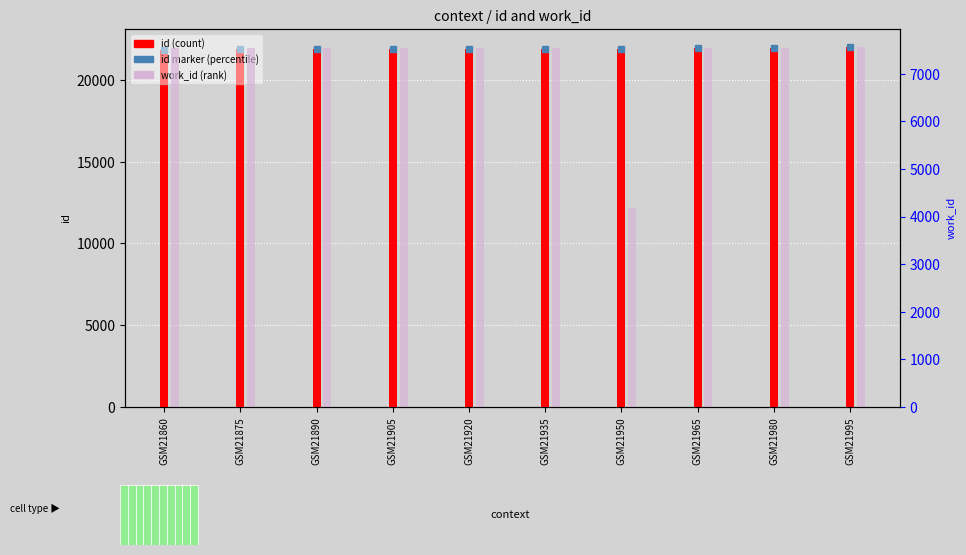

Reading left to right, transcribe all the data shown in this chart.

id: 21860	21867	21879	21884	21893	21895	21914	21941	21979	22014
work_id: 7550	7550	7550	7550	7551	7551	4177	7552	7554	7565